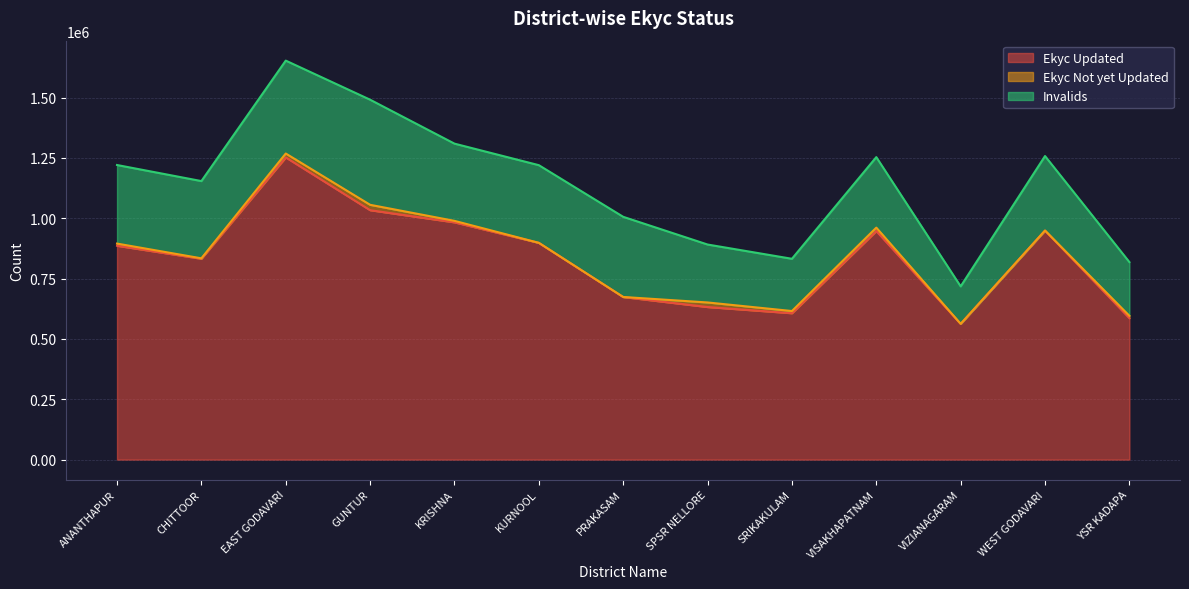

Where does the Ekyc Updated series first go above 886138?

EAST GODAVARI